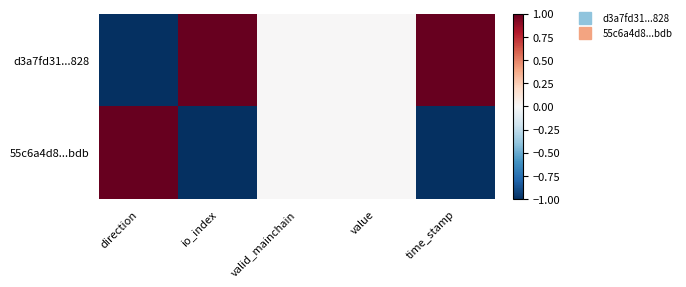

Which series has the widest spread of values?

d3a7fd31...828